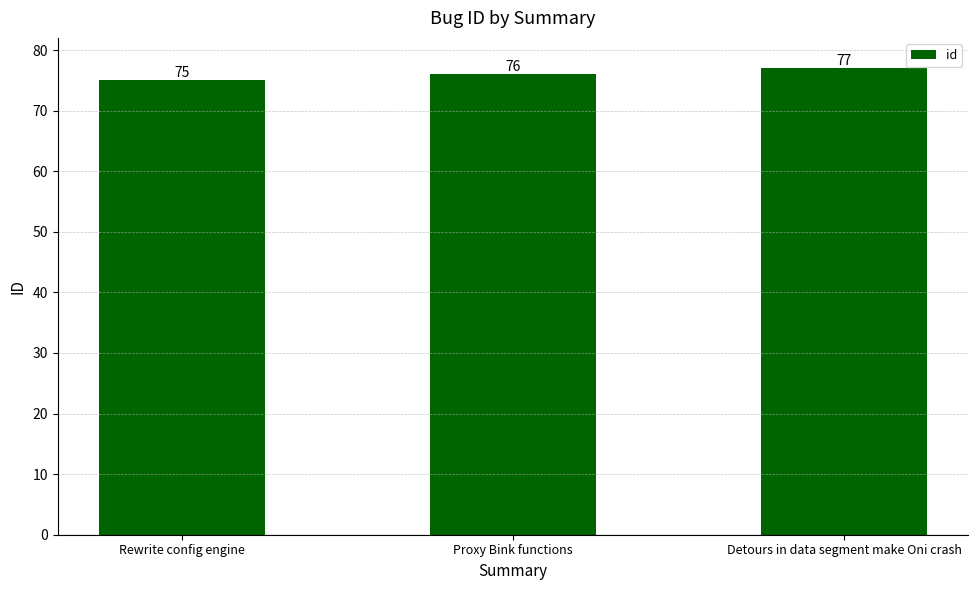

How many distinct data groups are displayed?

1